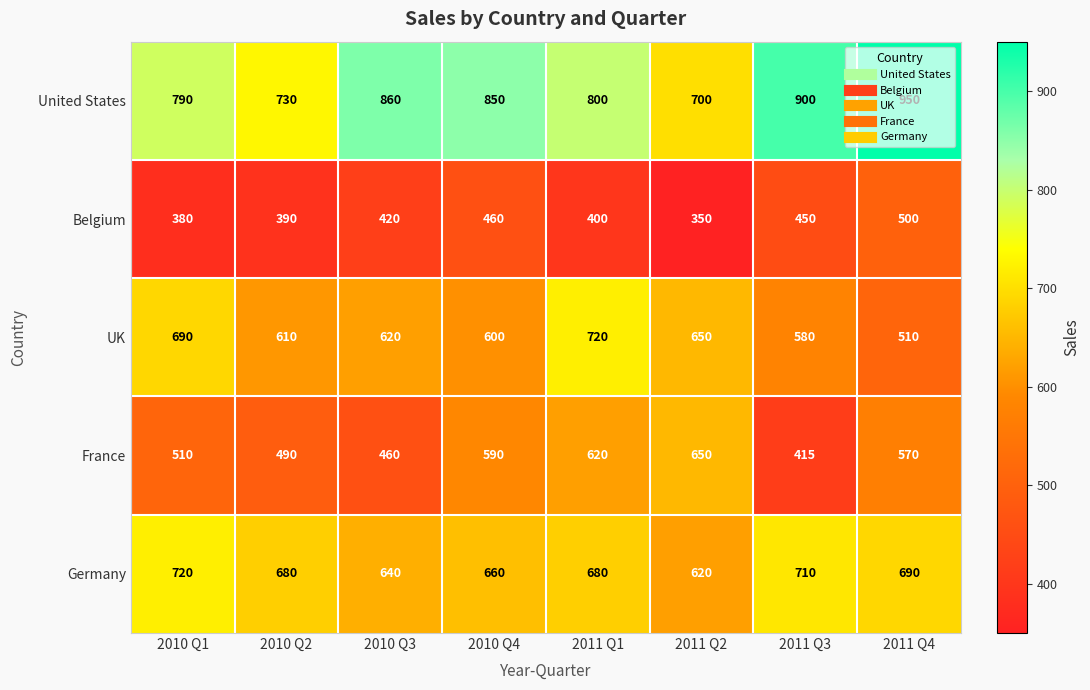

What is the total value across all series at 2011 Q2?

2970